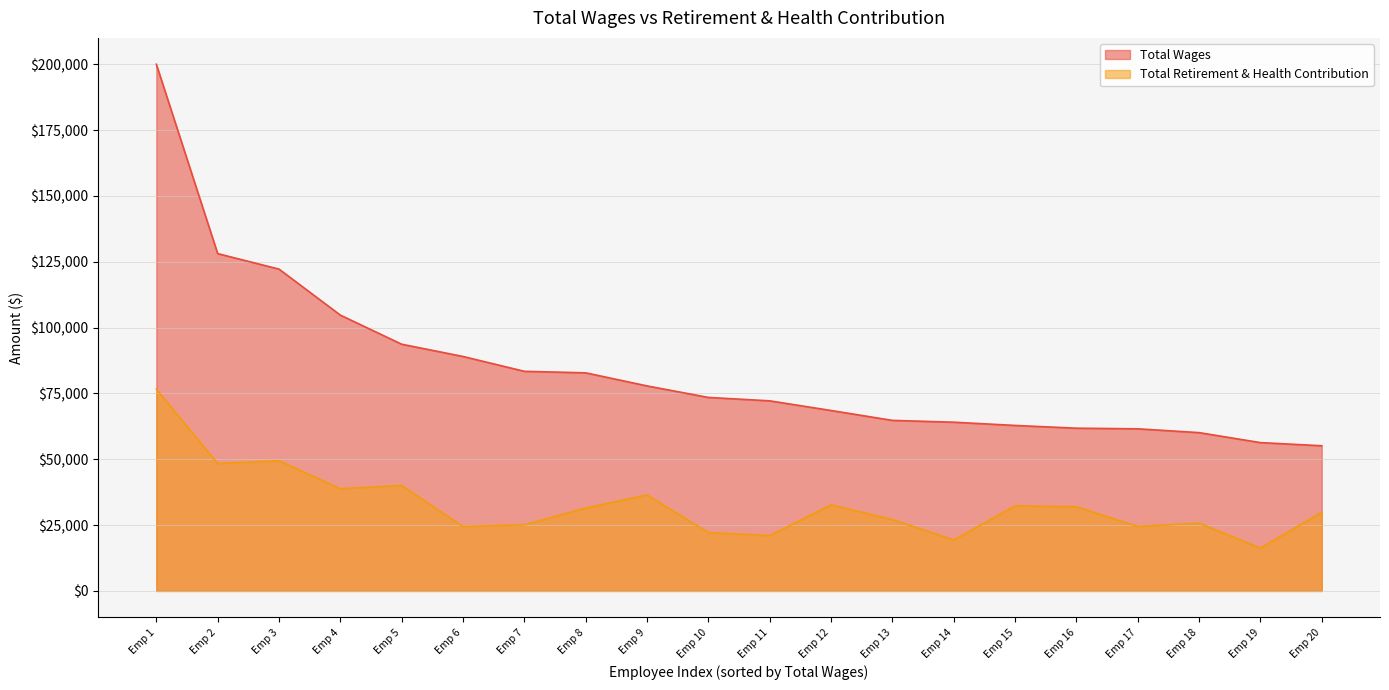

True or false: Total Wages has more than 1 interior local peaks.

False